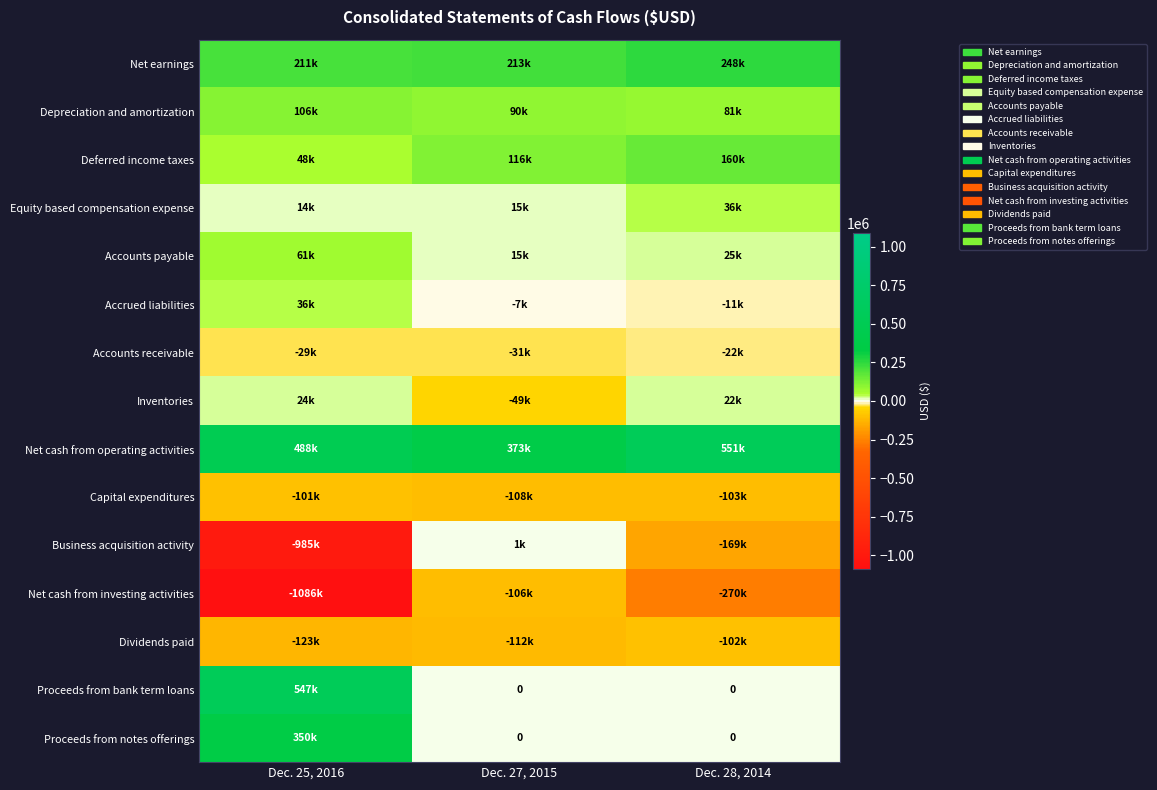

What is the maximum value shown in the chart?

550710